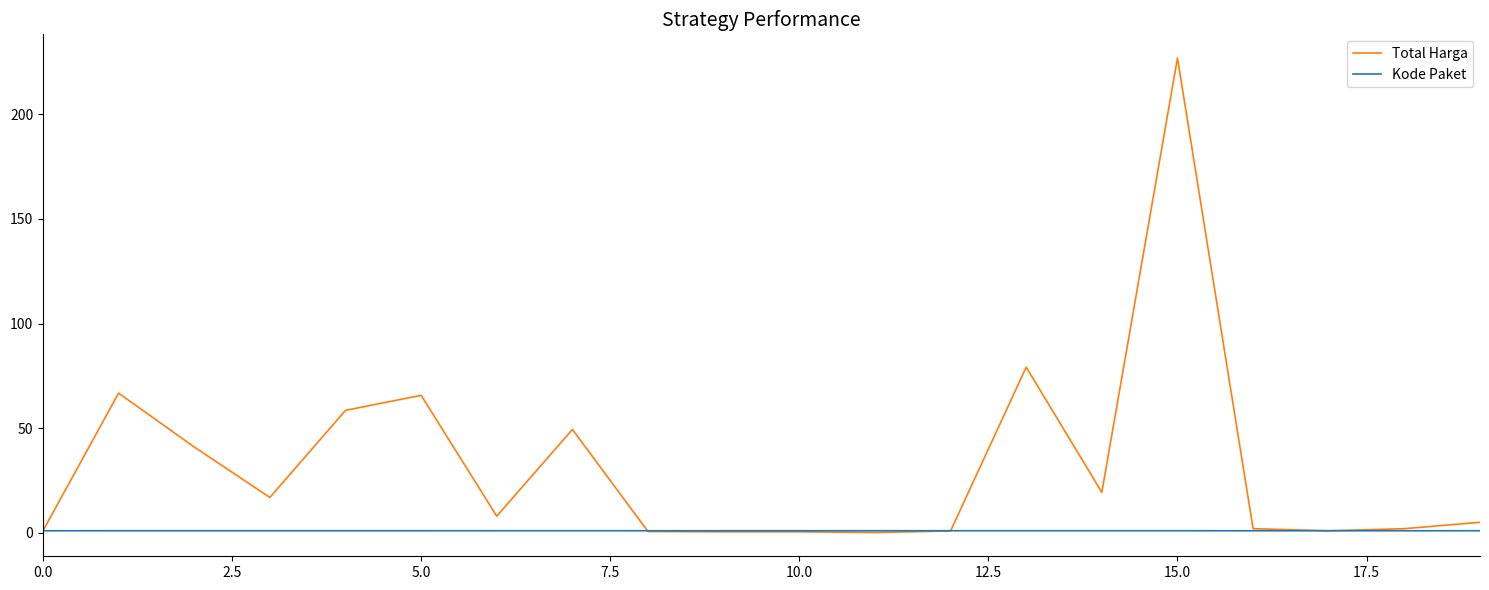

Which series has the widest spread of values?

Total Harga